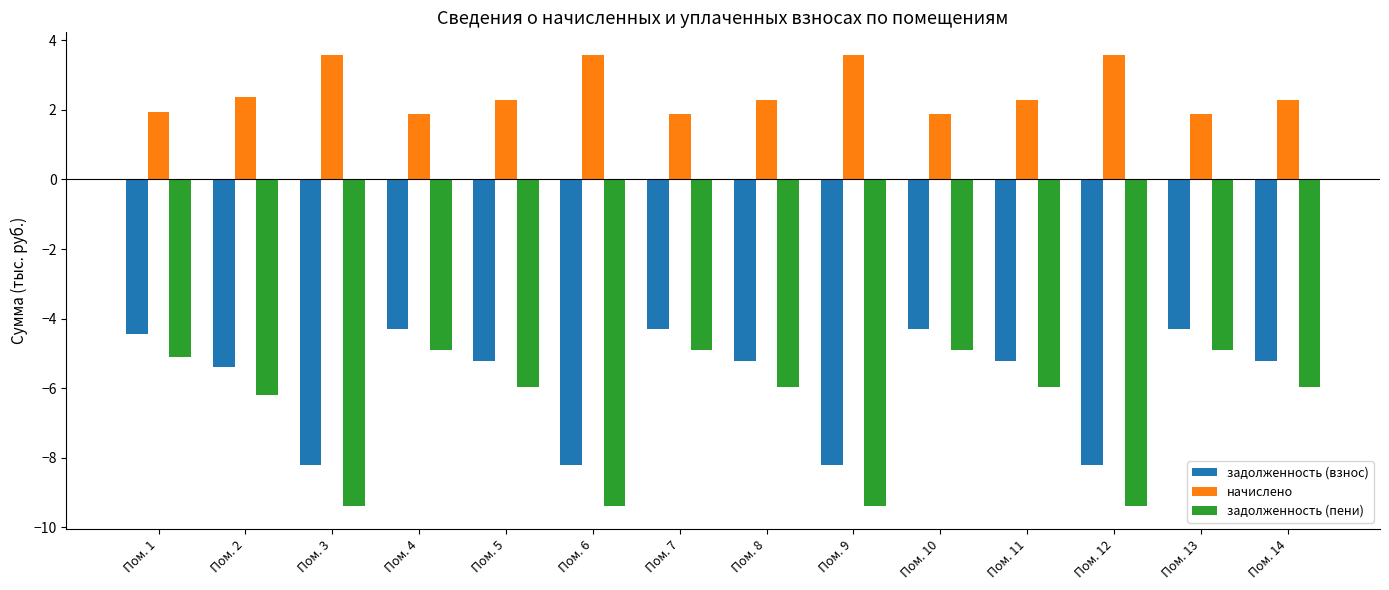

At Пом. 6, list the series in order from smallest to largest.

задолженность (пени), задолженность (взнос), начислено